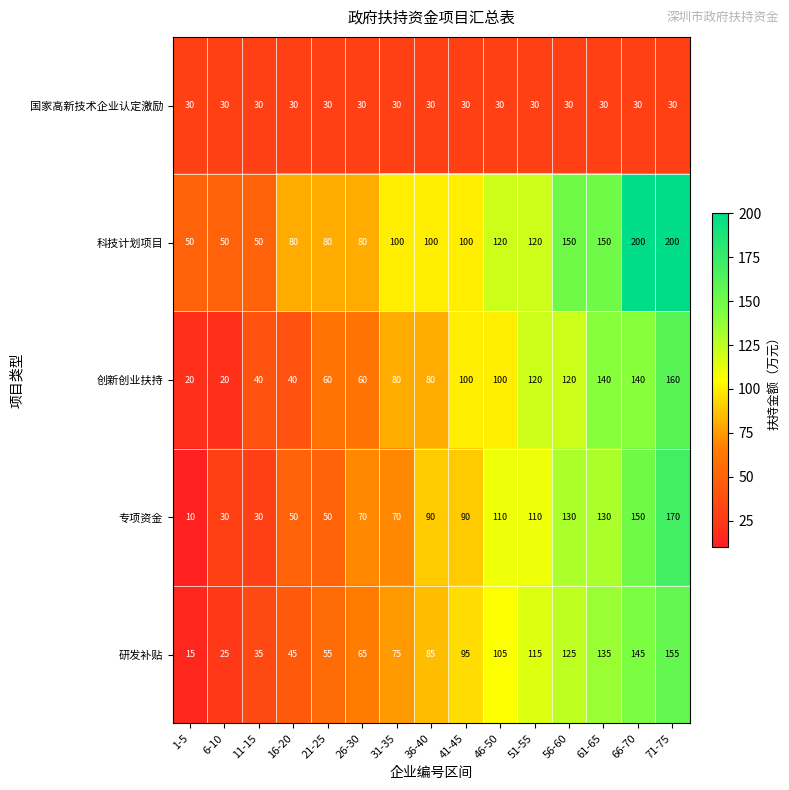

What is the minimum value shown in the chart?

10